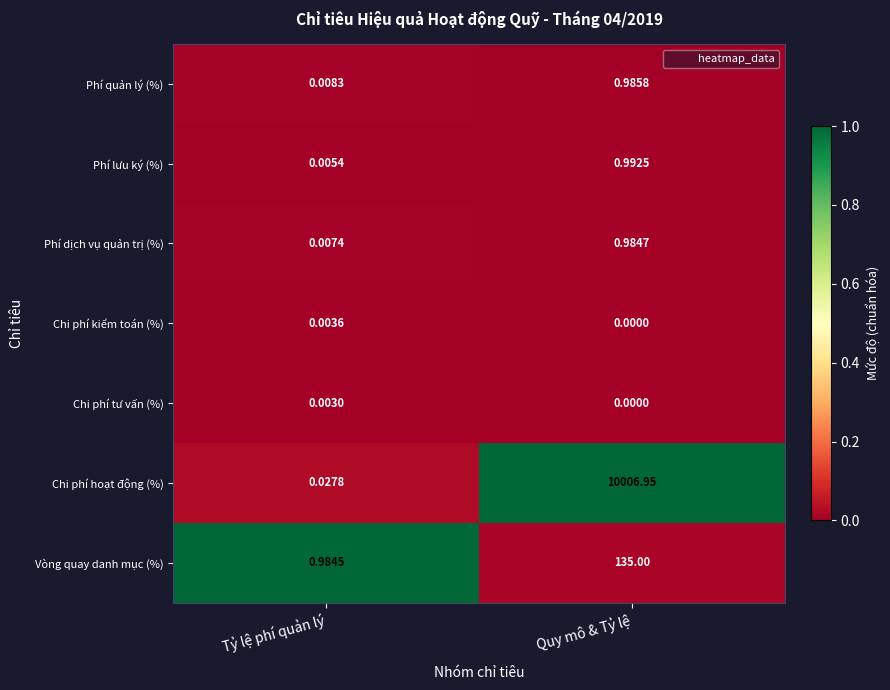

What is the total value across all series at Quy mô & Tỷ lệ?

10144.9